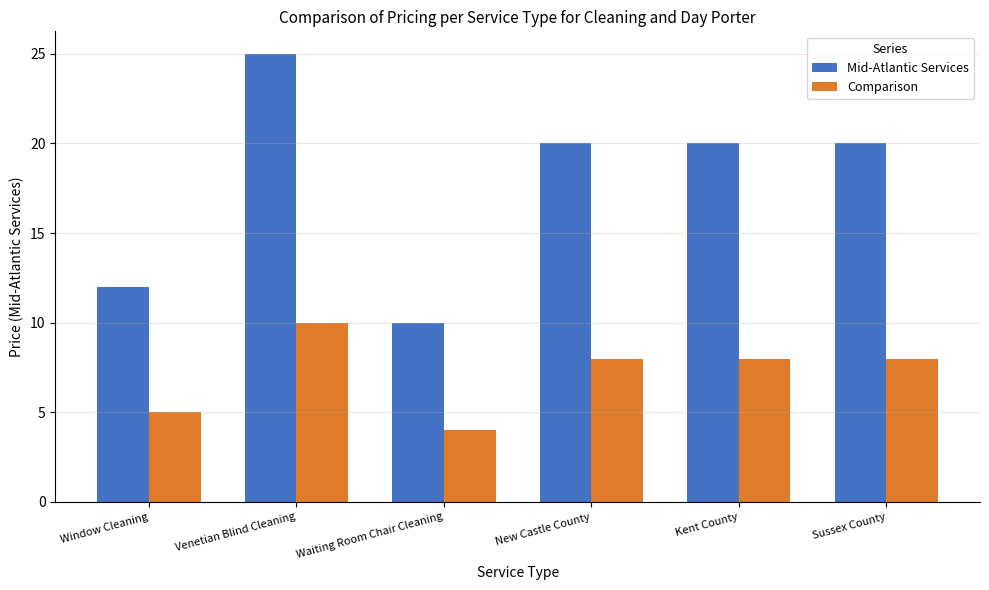

Reading left to right, transcribe all the data shown in this chart.

Mid-Atlantic Services: Window Cleaning=12	Venetian Blind Cleaning=25	Waiting Room Chair Cleaning=10	New Castle County=20	Kent County=20	Sussex County=20
Comparison: Window Cleaning=5	Venetian Blind Cleaning=10	Waiting Room Chair Cleaning=4	New Castle County=8	Kent County=8	Sussex County=8